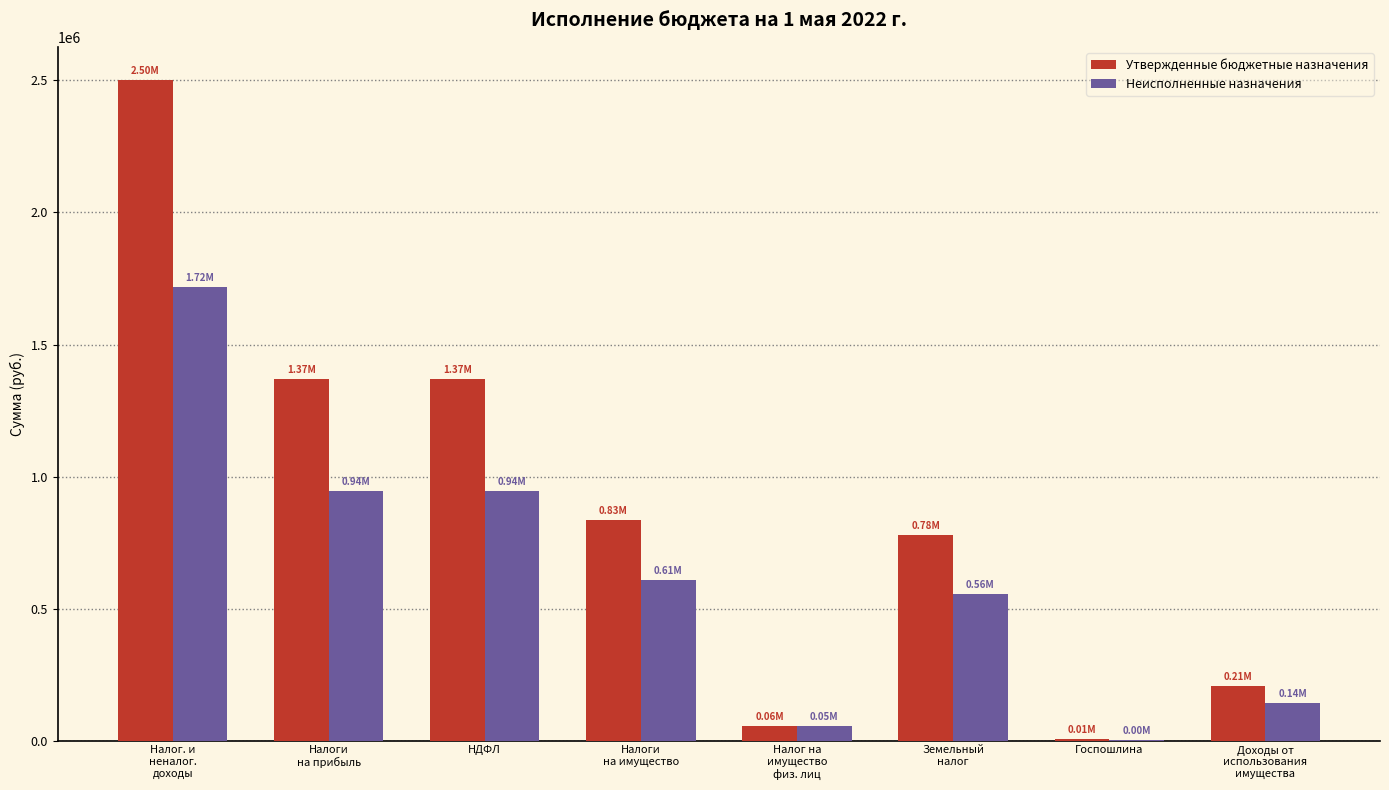

Reading left to right, extract all data points from this chart.

Утвержденные бюджетные назначения: 2502300.0	1368000.0	1368000.0	835000.0	57000.0	778000.0	8000.0	207300.0
Неисполненные назначения: 1717831.4	944452.9	944452.9	609639.5	54431.9	555207.6	1830.0	141500.5